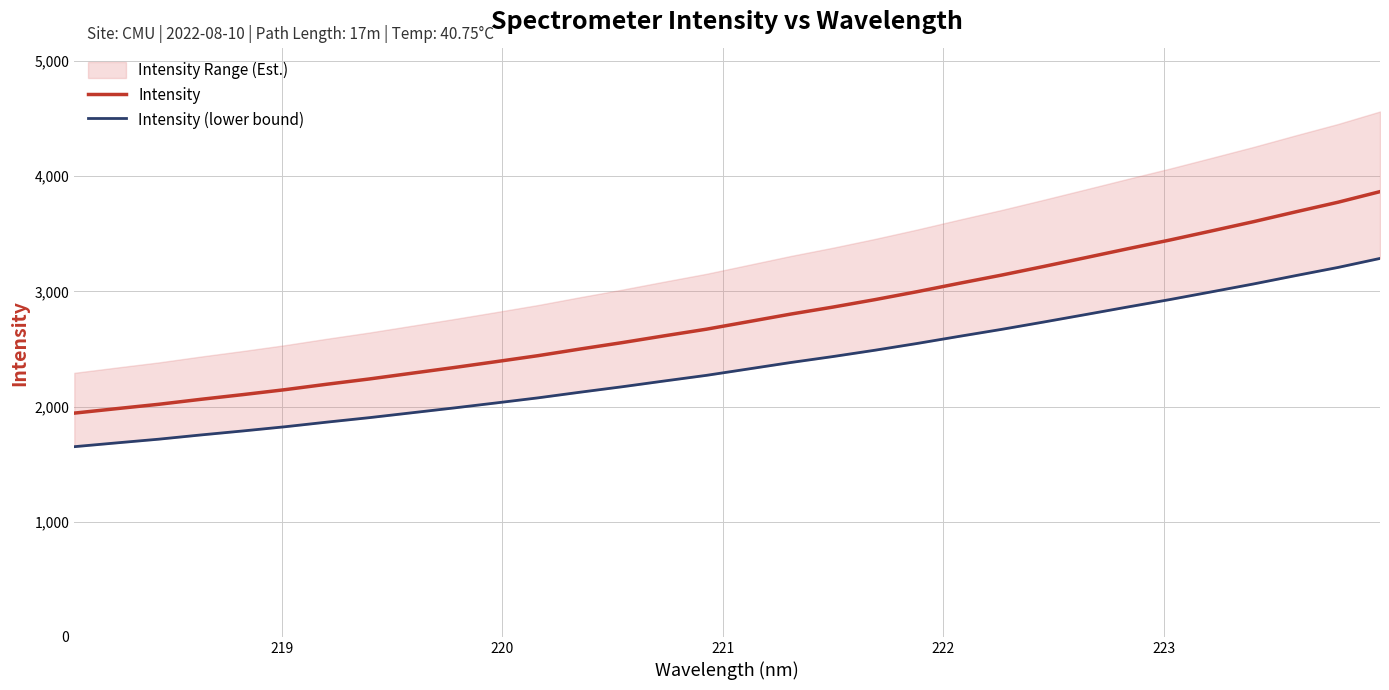

Does the chart have visible grid lines?

Yes